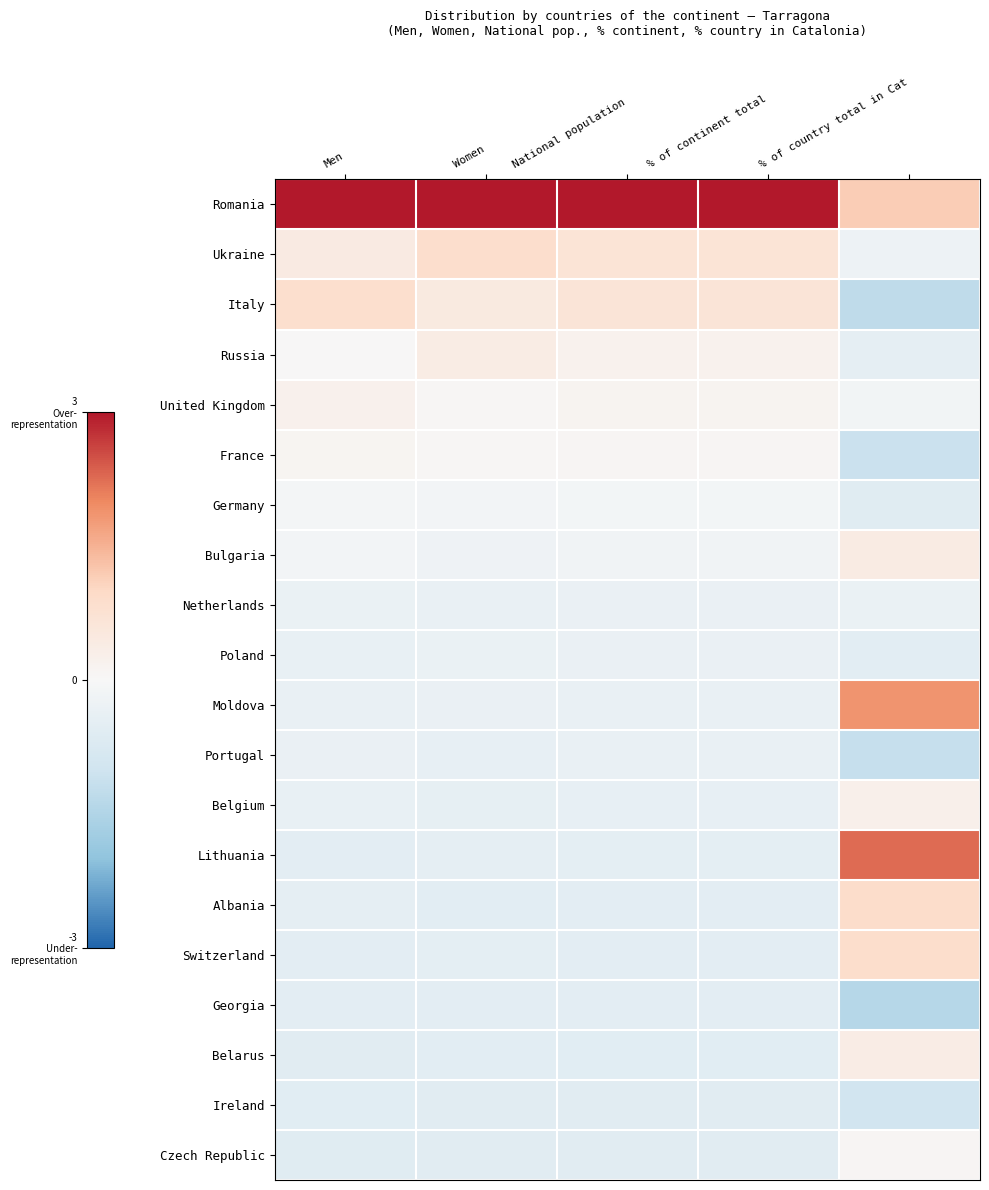

Between Men and % of country total in Cat, which is larger?

Men